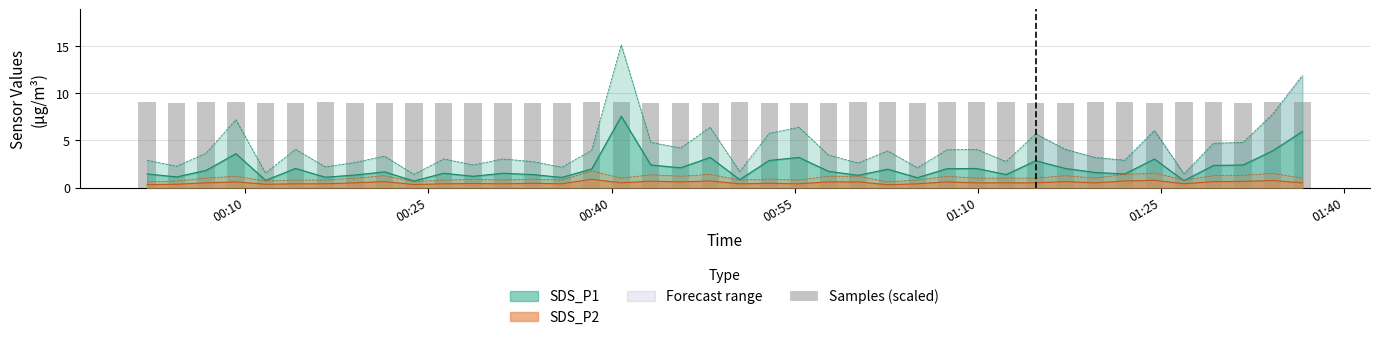

What is the maximum value for SDS_P1?

7.6